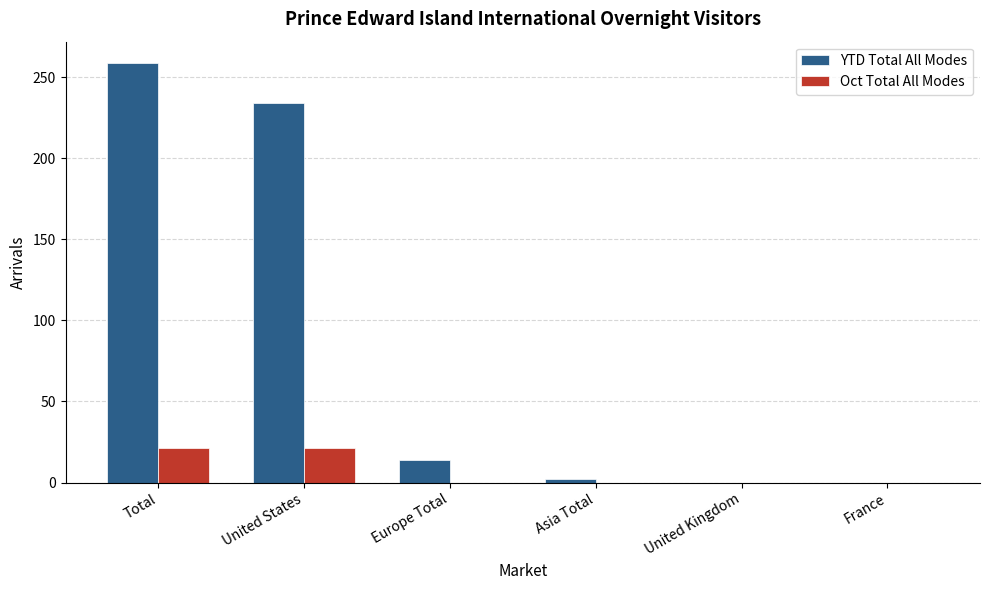

What is the sum of the Oct Total All Modes values at United States and Asia Total?

21